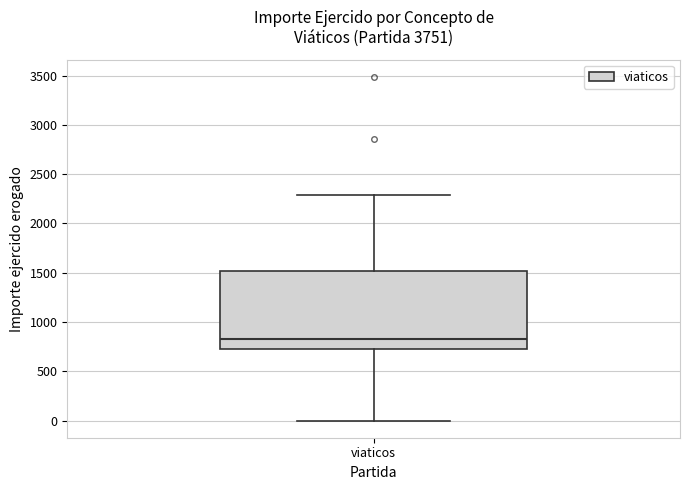

Transcribe this box plot: give where the median line is, the range the box spans, and where the two whiskers end, as read against the y-axis. The values are not printed on the chart, so give them approximately, as read against the axis.

median 850, box 750 to 1500, whiskers 0 to 2300